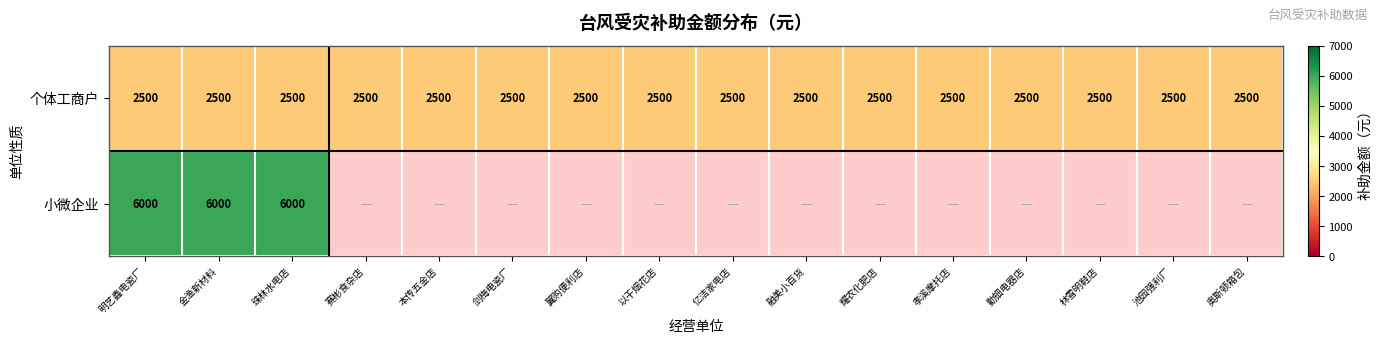

The value of 个体工商户 at 耀农化肥店 is 821. True or false?

False